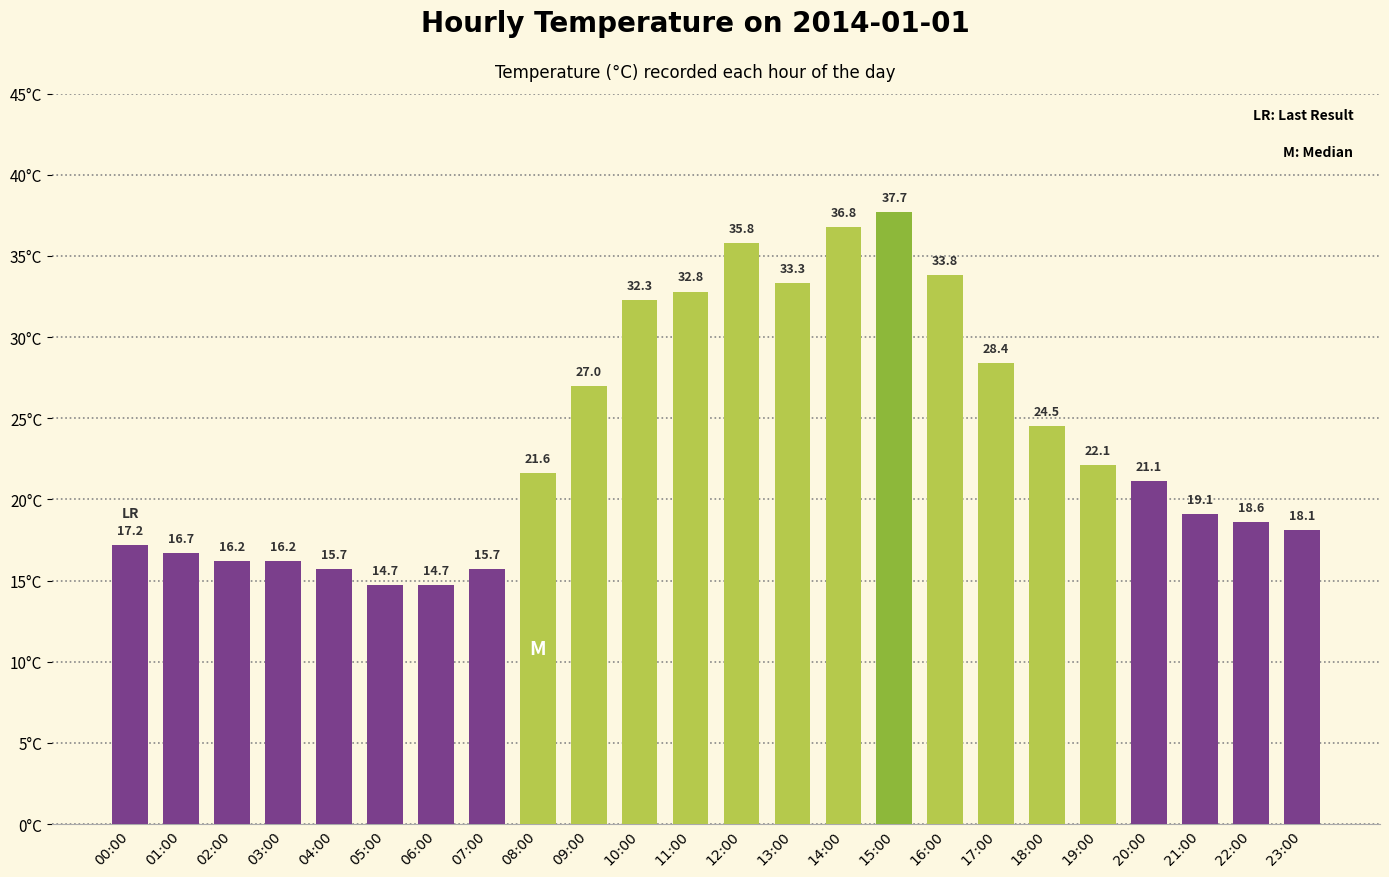

Reading left to right, what are all the values shown in this chart?

17.2	16.7	16.2	16.2	15.7	14.7	14.7	15.7	21.6	27.0	32.3	32.8	35.8	33.3	36.8	37.7	33.8	28.4	24.5	22.1	21.1	19.1	18.6	18.1